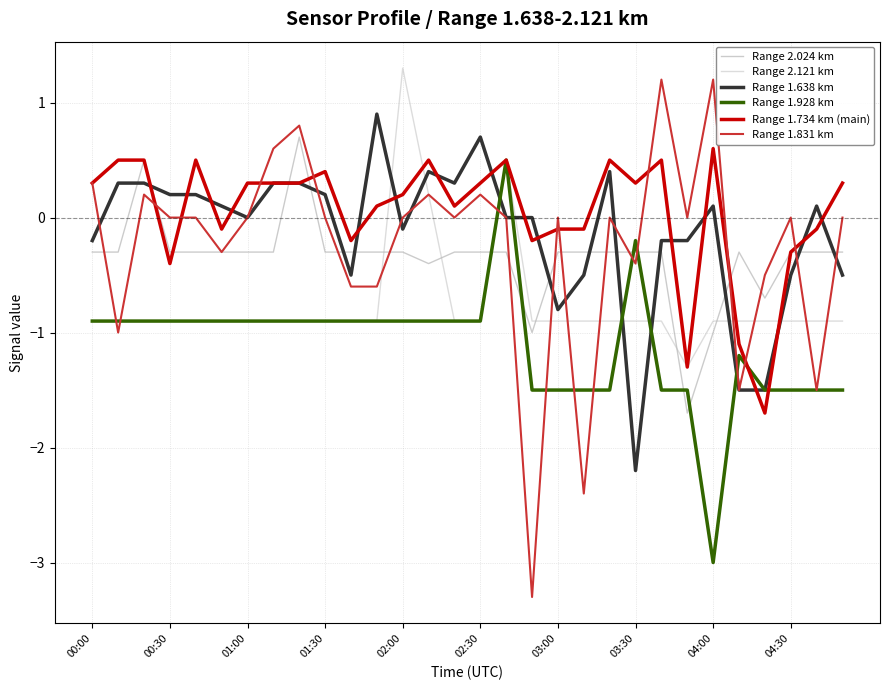

What is the lowest value of the Range 2.024 km series?

-1.7